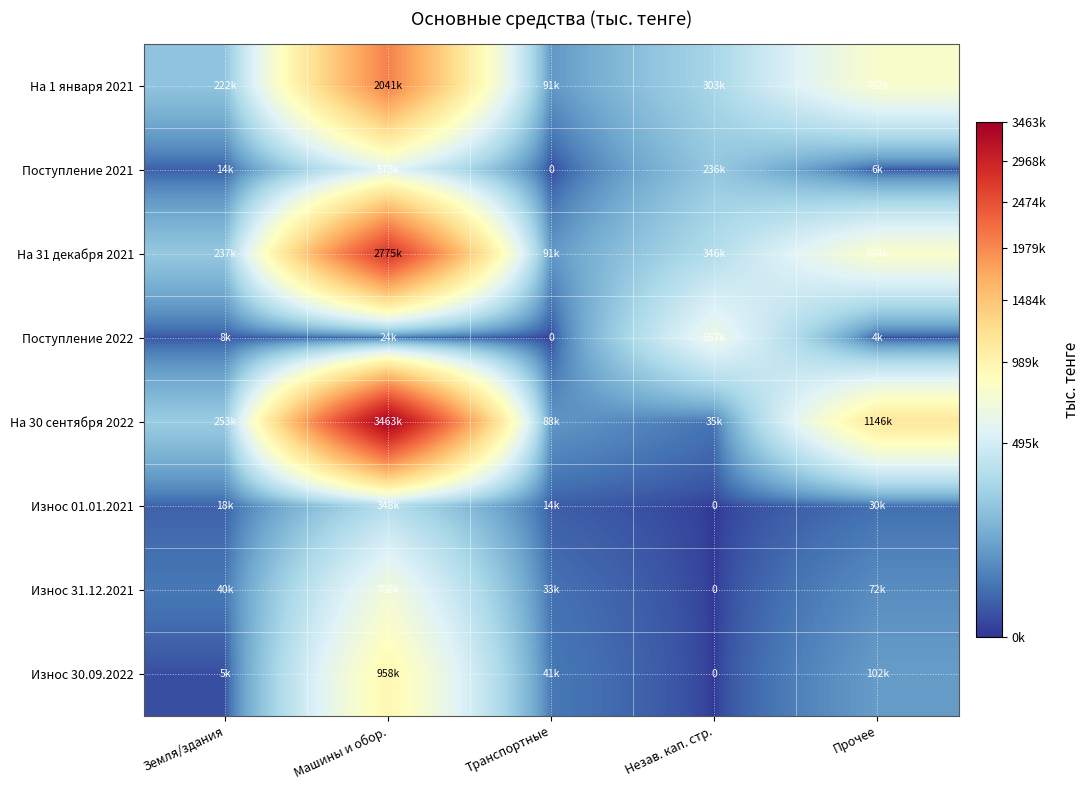

How many data points does each series have?

5